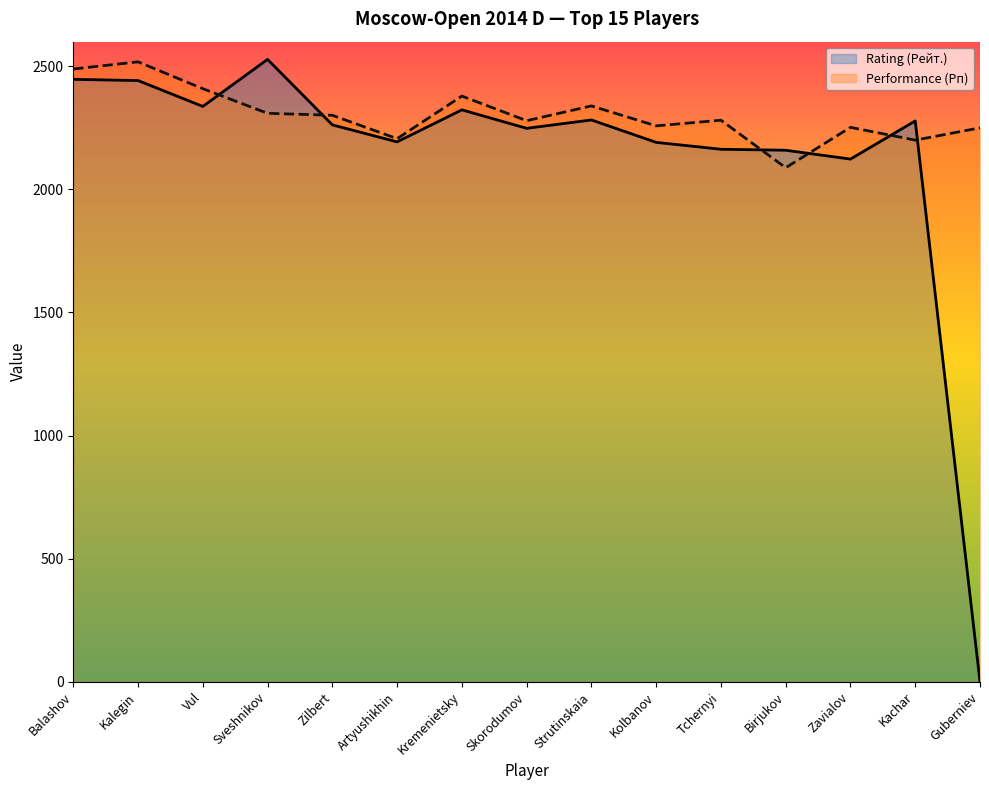

Does the chart have visible grid lines?

No